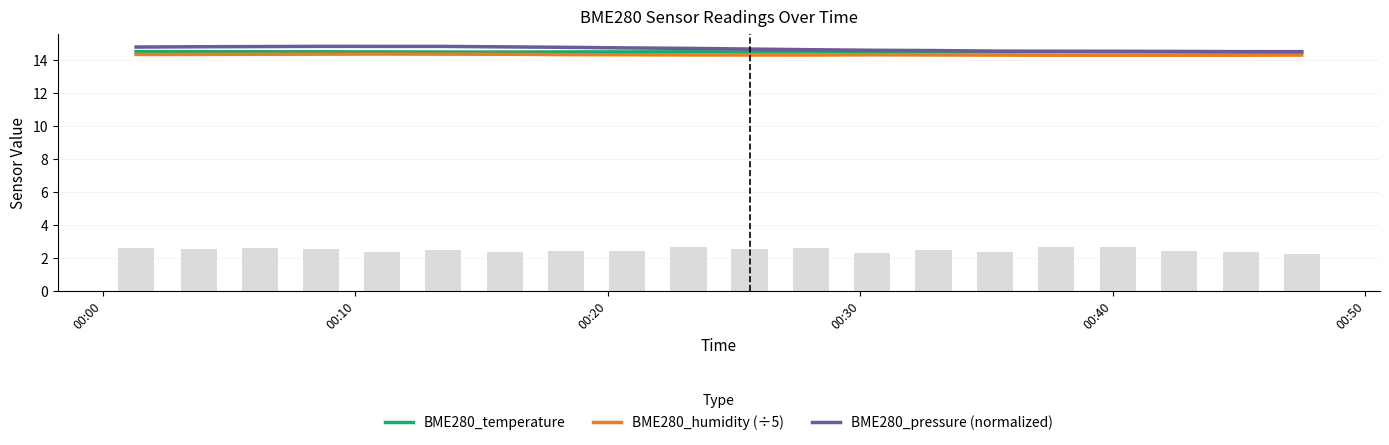

What is the highest value of the BME280_temperature series?

14.5